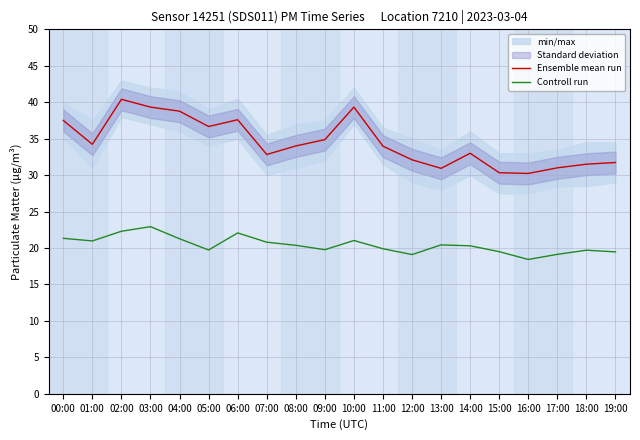

At which category does the chart reach its peak across all series?

02:00